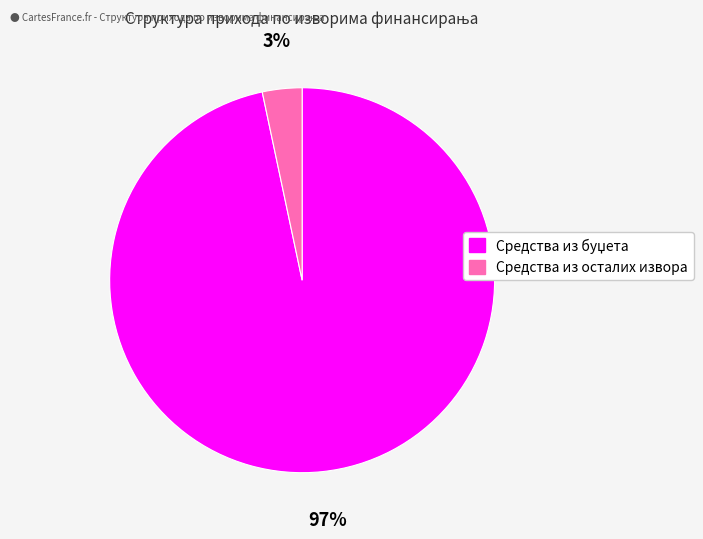

How many slices are in this pie chart?

2